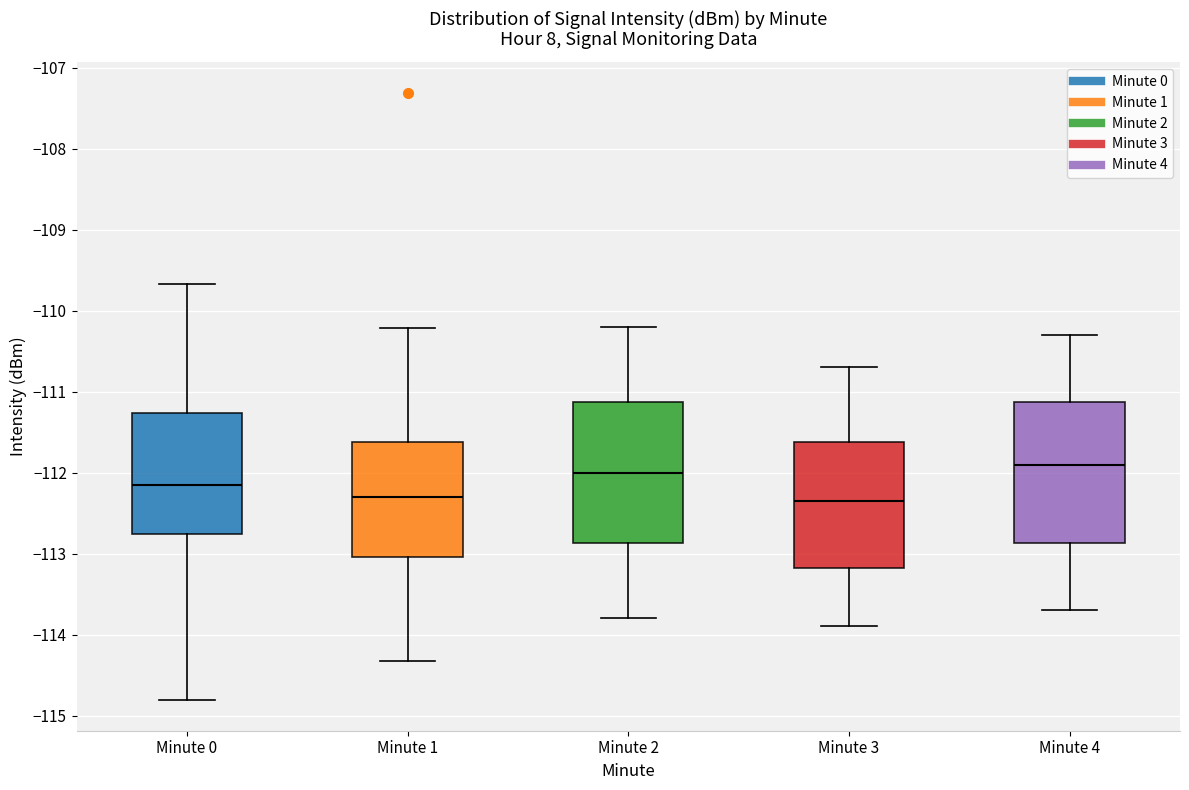

Reading left to right, transcribe this box plot: for each box, give where its median line is, the range the box spans, and where its two whiskers end, as read against the y-axis. The values are not printed on the chart, so give them approximately, as read against the axis.

Minute 0: median -112.1, box -112.8 to -111.3, whiskers -114.8 to -109.7
Minute 1: median -112.3, box -113.0 to -111.6, whiskers -114.3 to -110.2
Minute 2: median -112.0, box -112.9 to -111.1, whiskers -113.8 to -110.2
Minute 3: median -112.3, box -113.2 to -111.6, whiskers -113.9 to -110.7
Minute 4: median -111.9, box -112.9 to -111.1, whiskers -113.7 to -110.3